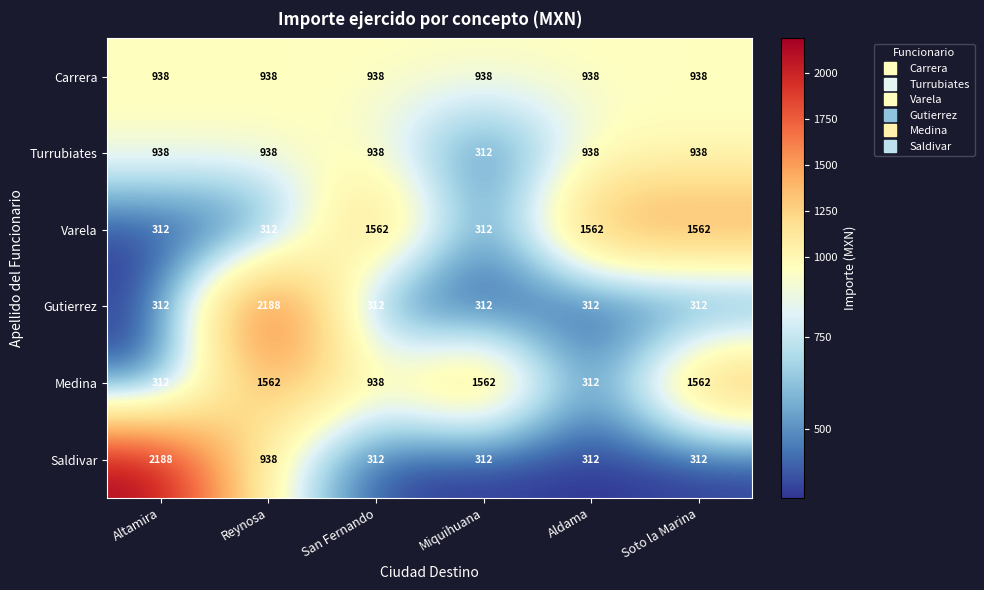

What is the difference between the maximum and minimum values in the Gutierrez series?

1876